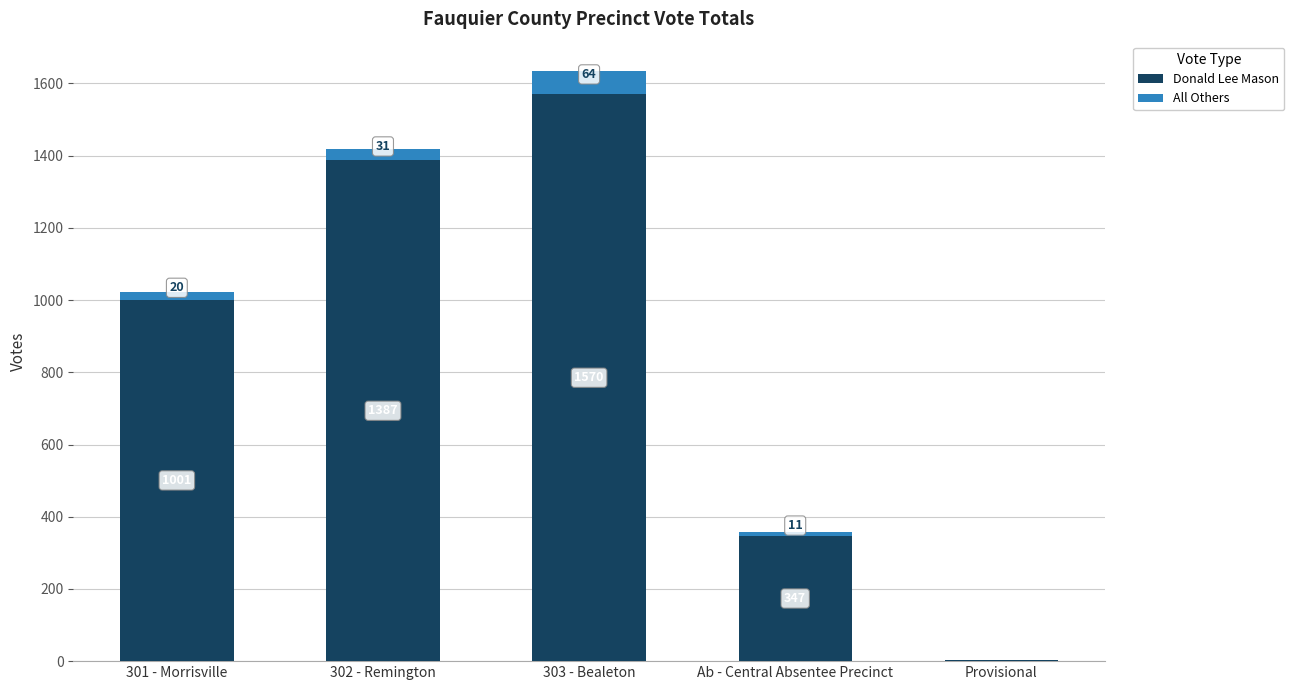

Reading left to right, list the values for the Donald Lee Mason series.

301 - Morrisville=1001	302 - Remington=1387	303 - Bealeton=1570	Ab - Central Absentee Precinct=347	Provisional=2